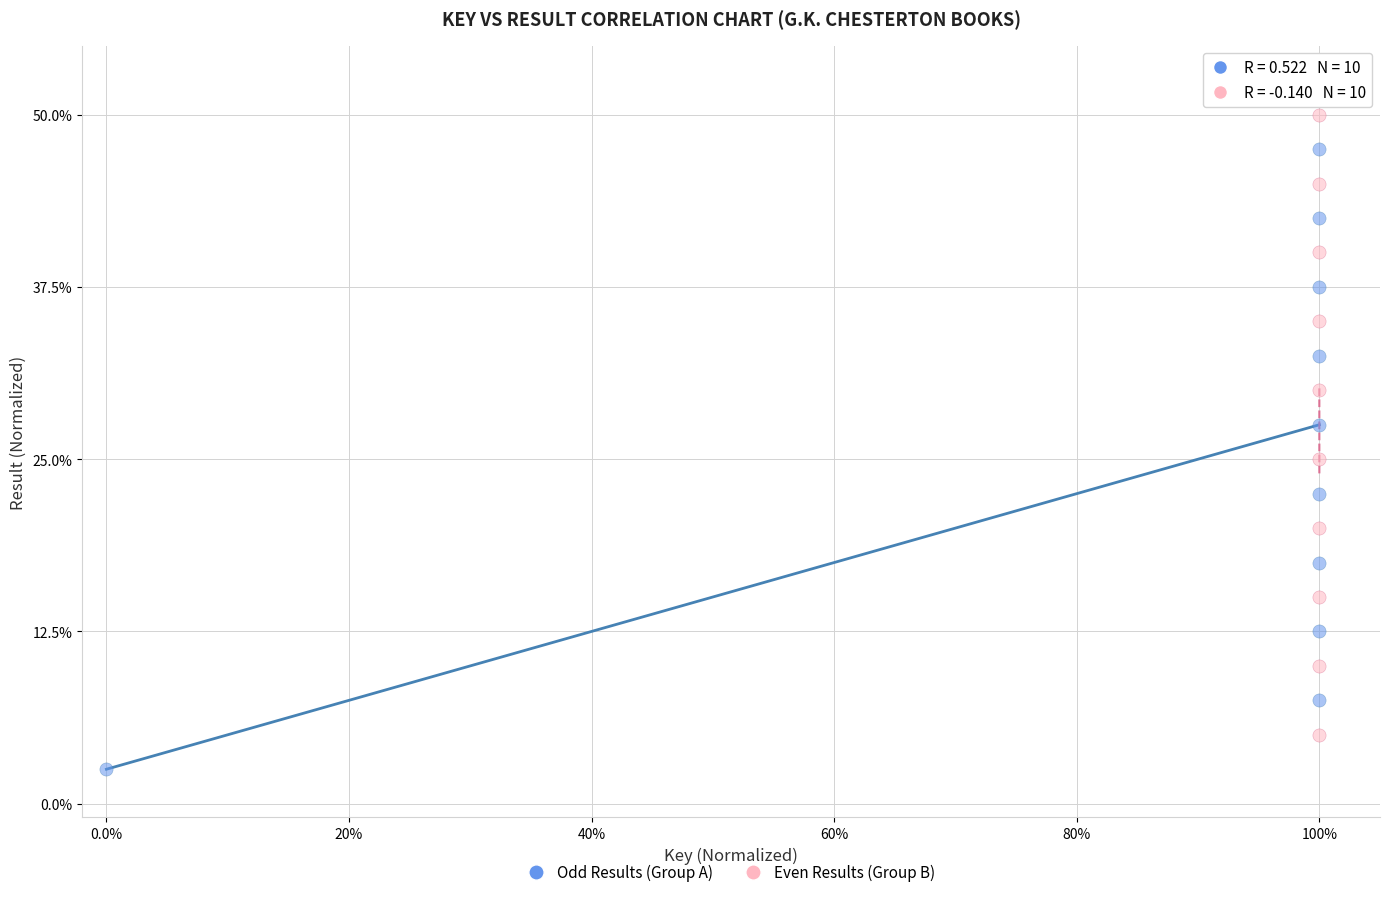

Which series contains the lowest Y value?

Odd Results (Group A)